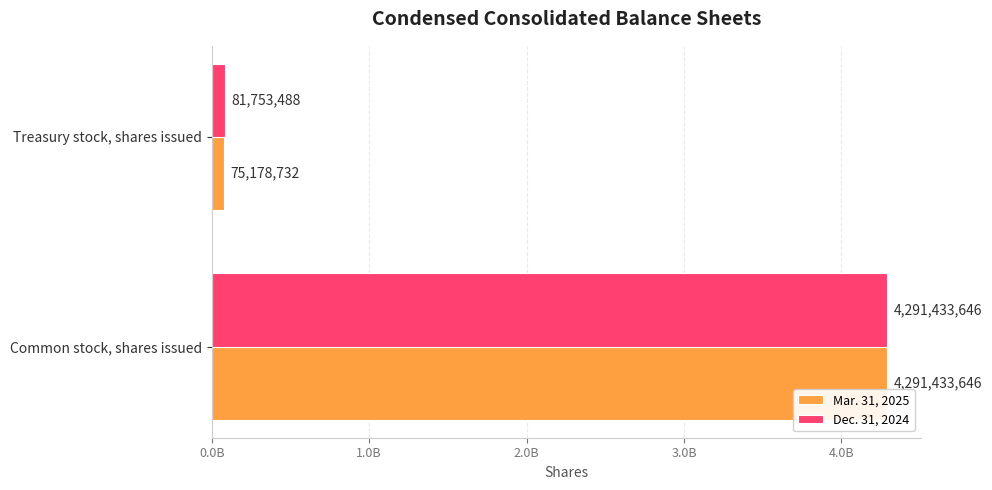

Which series has the widest spread of values?

Mar. 31, 2025